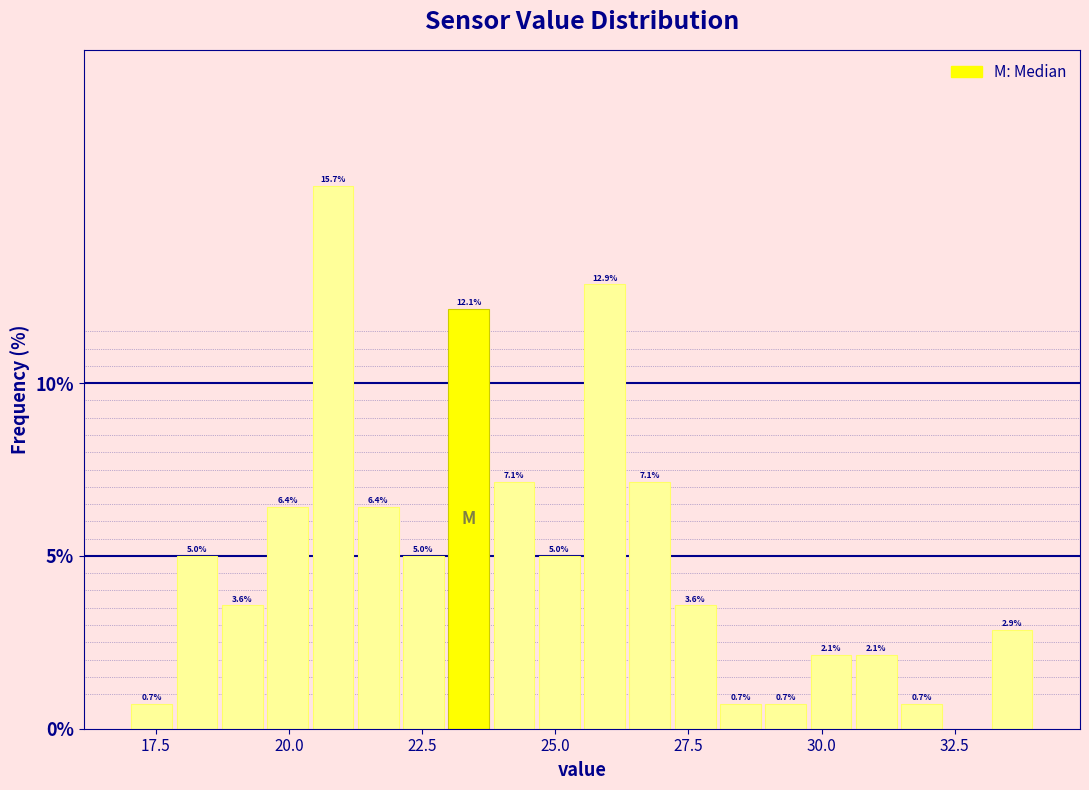

Around what value on the x-axis is the tallest bar? Give the approximate position of its centre, as read against the axis.

21.0